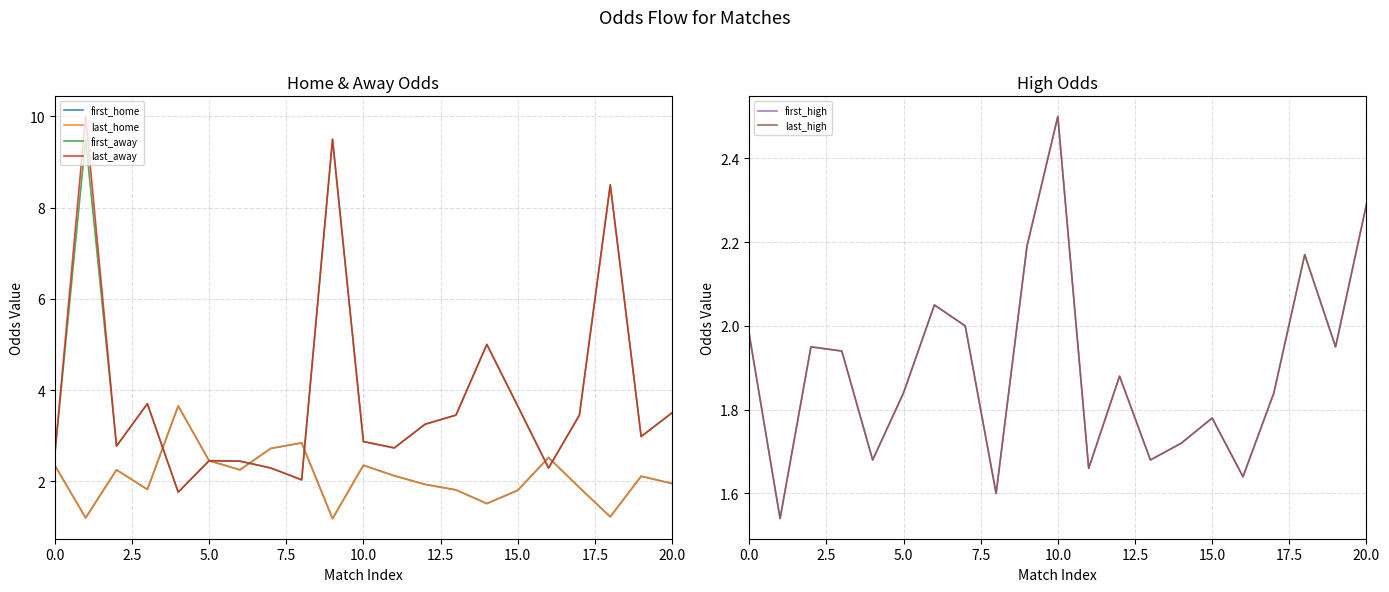

What is the label of the 18th point from the left?

17